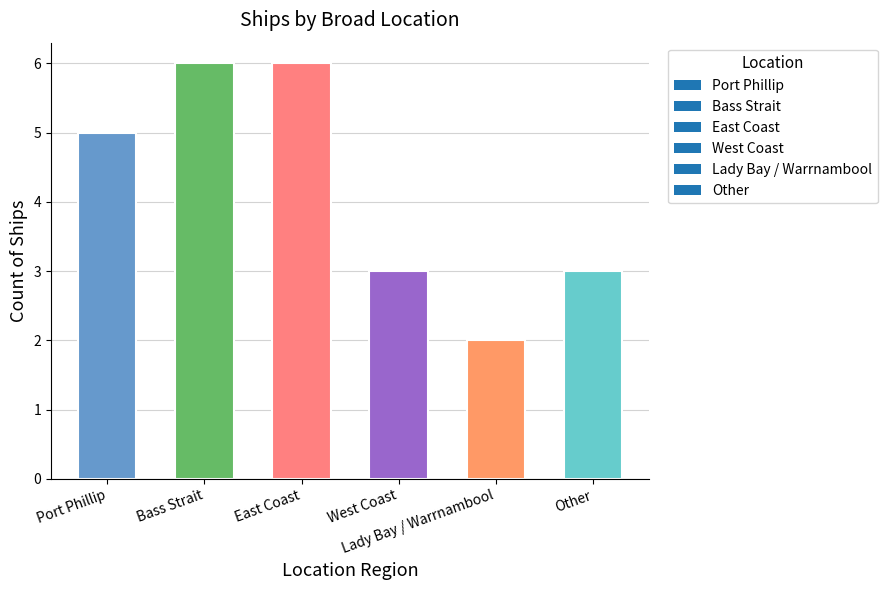

What value does the data have at Port Phillip?

5